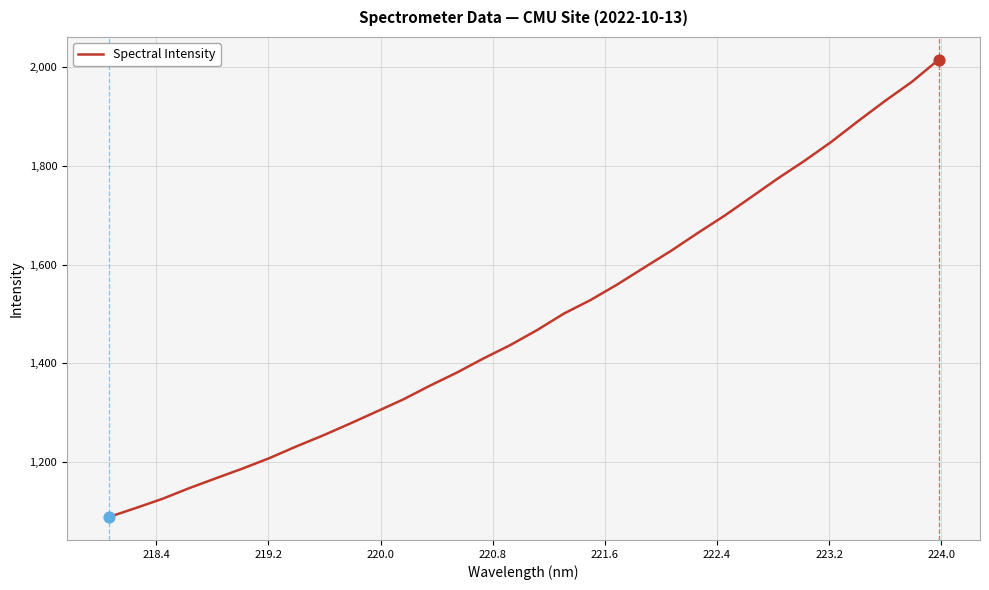

What is the greatest value displayed?

2014.2